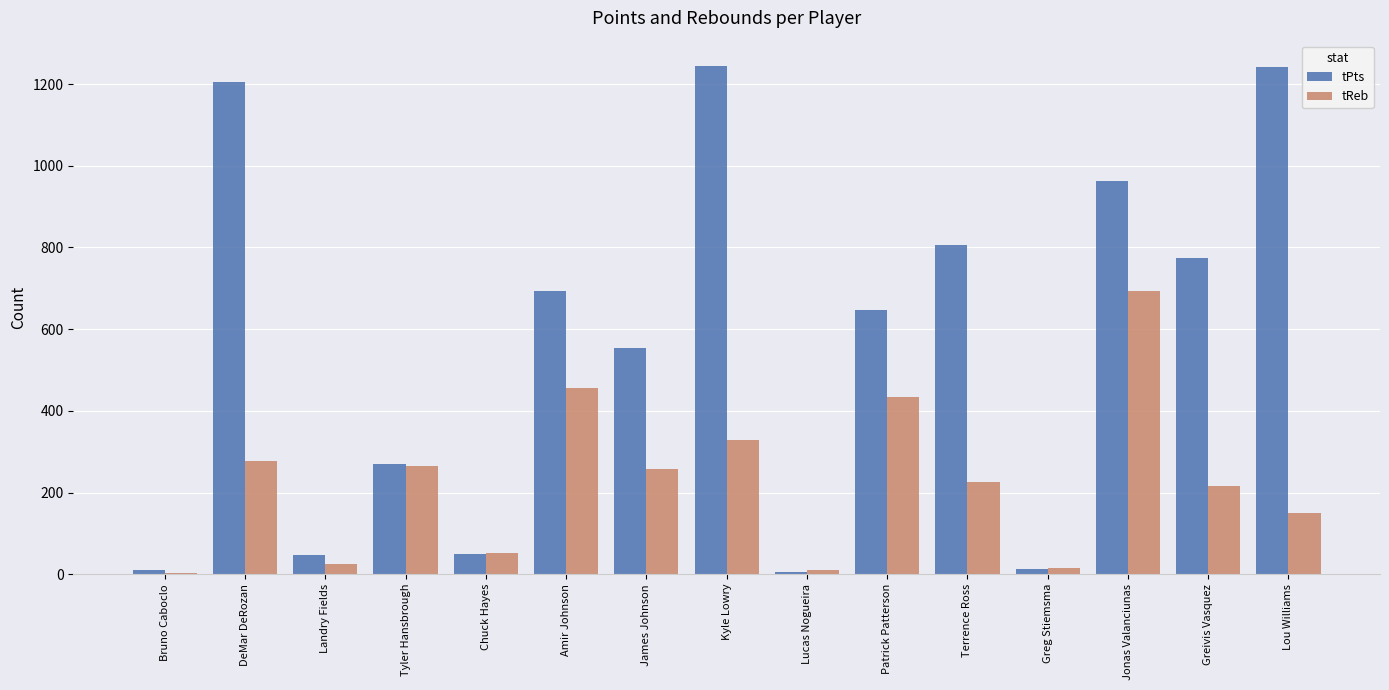

At which category is the sum across all series the highest?

Jonas Valanciunas